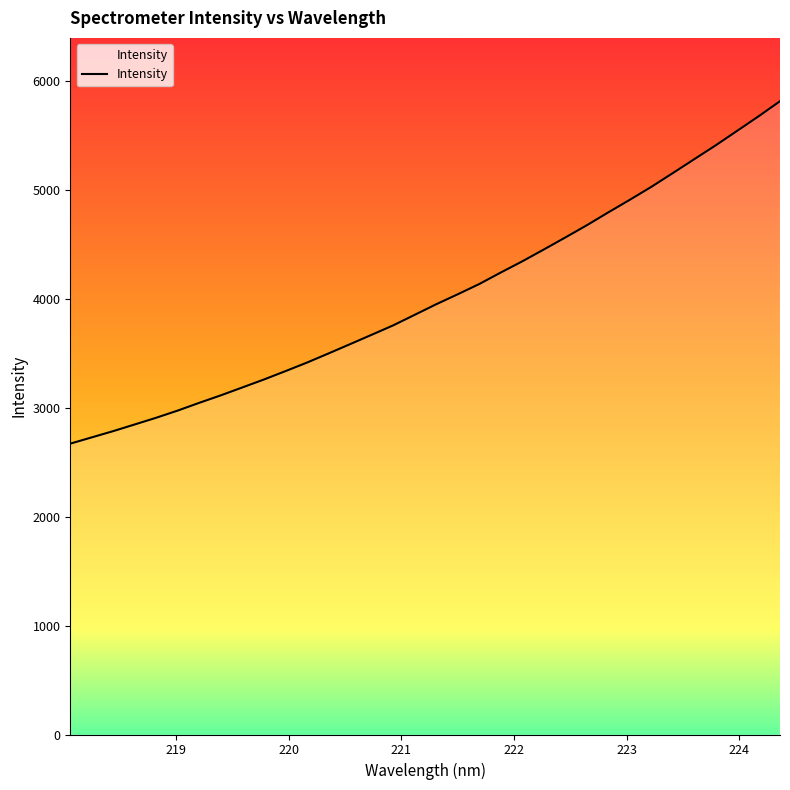

What is the difference between the maximum and second lowest values?

3085.4